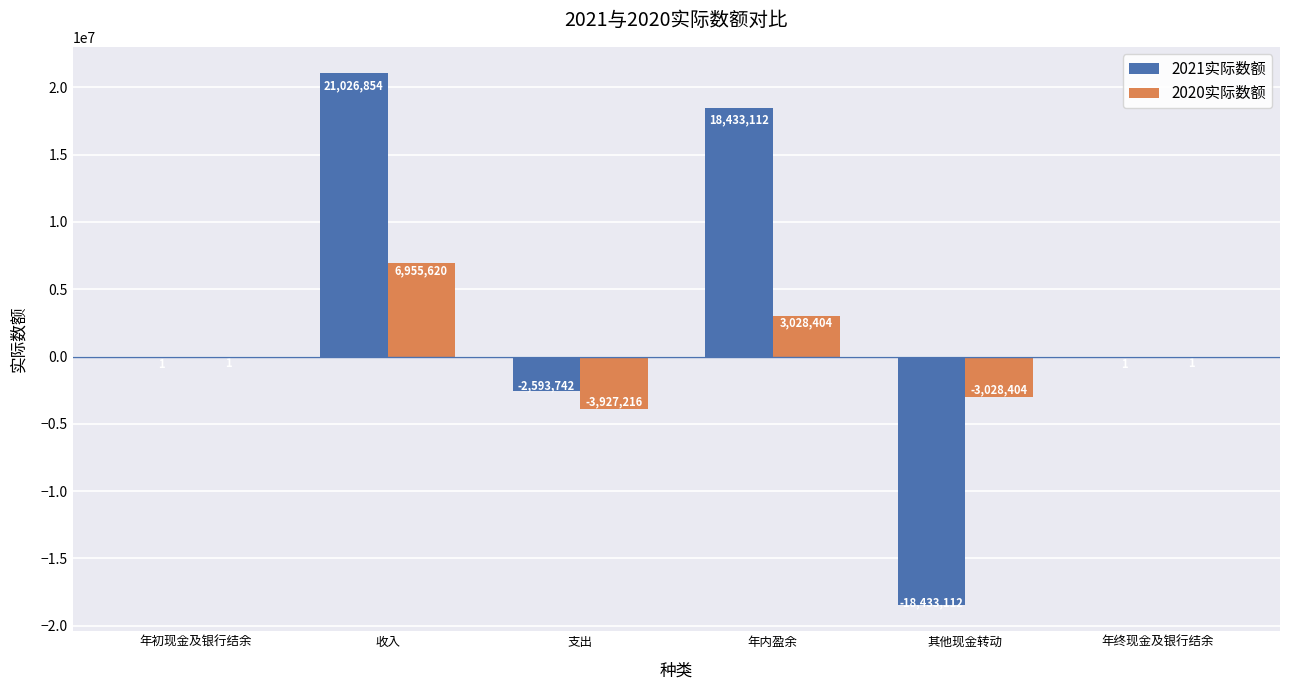

At which label does 2021实际数额 reach its peak?

收入